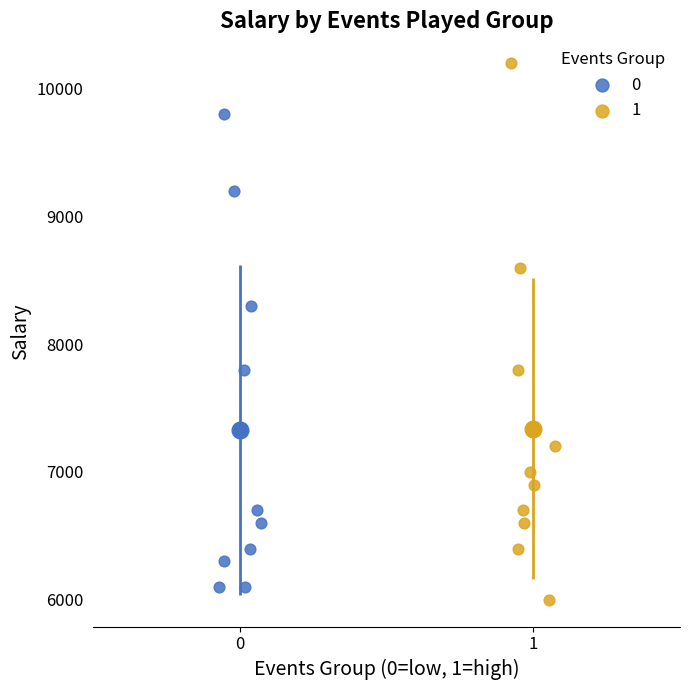

What are all the series names shown in the legend?

0, 1